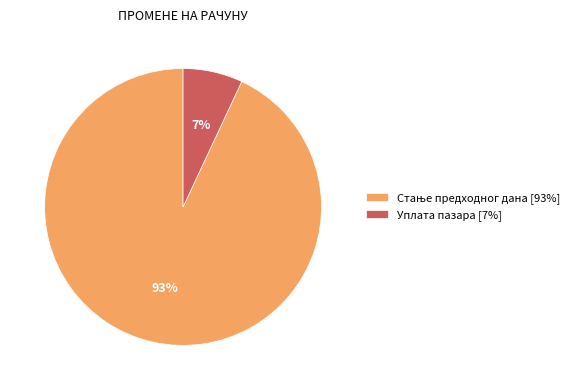

Does Уплата пазара [7%] account for over 50% of the chart?

No